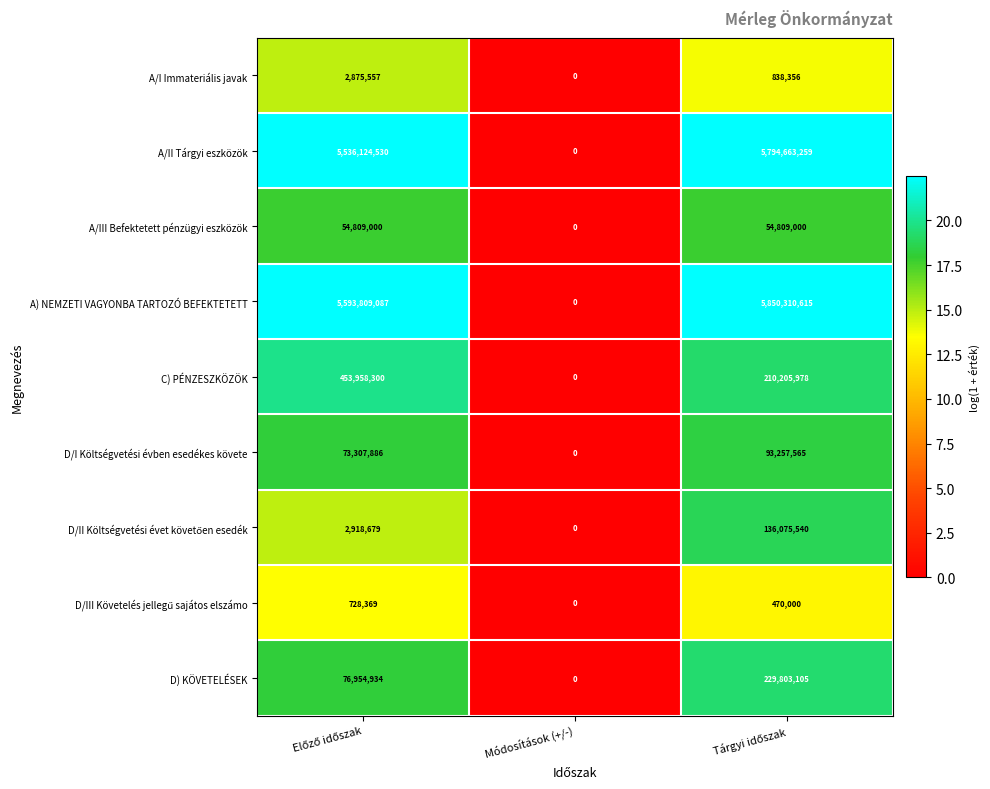

Which series has the widest spread of values?

A) NEMZETI VAGYONBA TARTOZÓ BEFEKTETETT